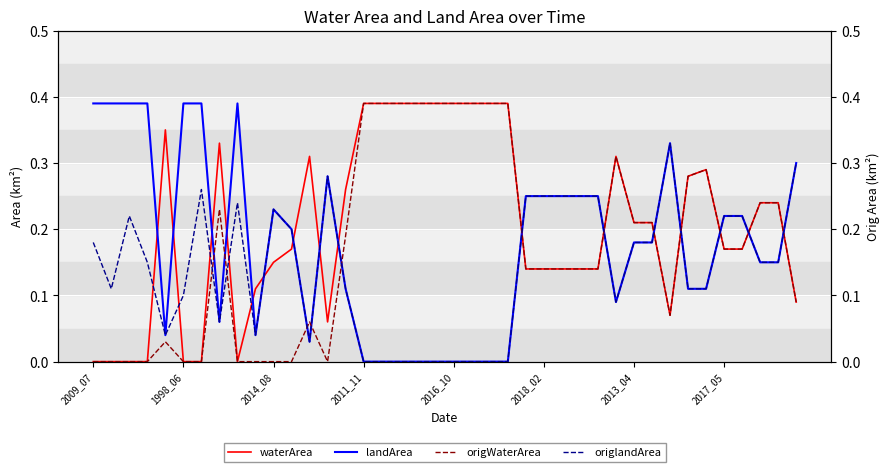

Is it true that origWaterArea equals 0.3 at 34?

True